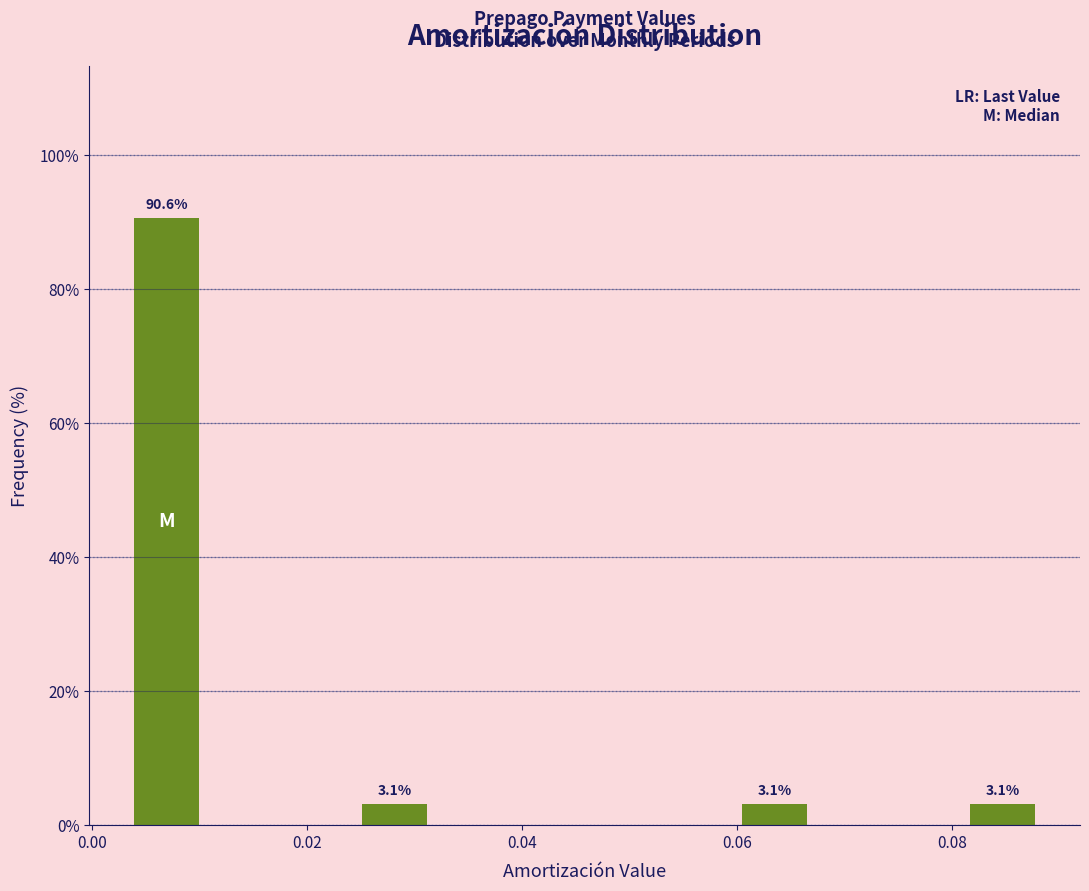

Around what value on the x-axis is the tallest bar? Give the approximate position of its centre, as read against the axis.

0.006